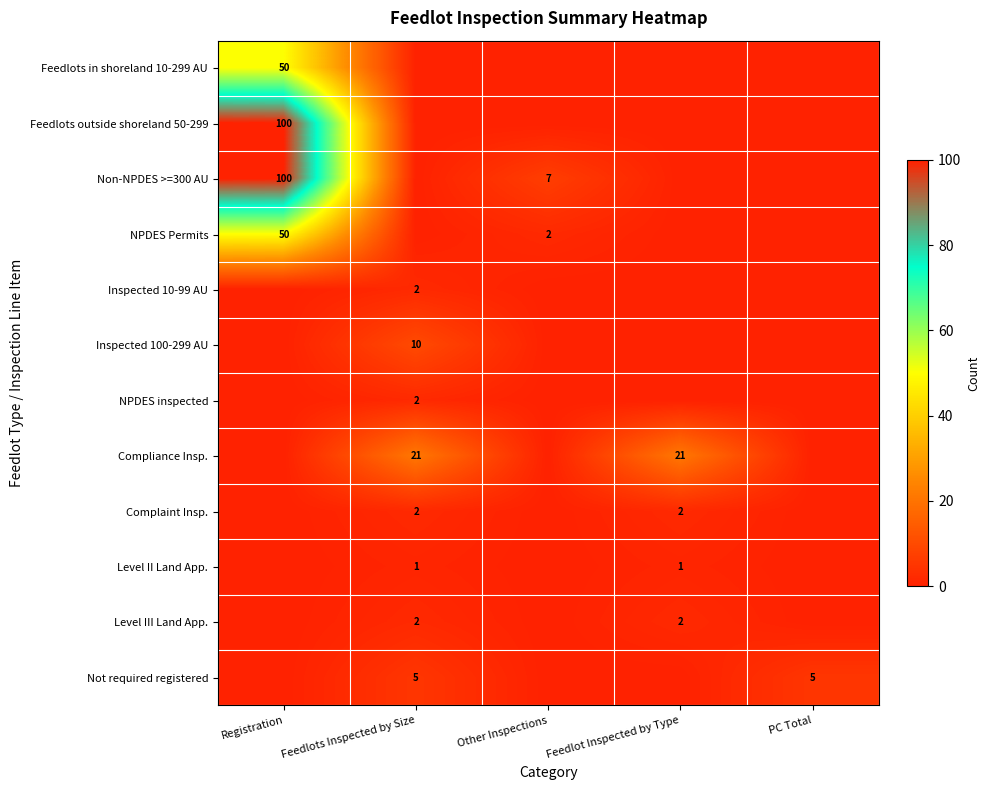

Is it true that Inspected 10-99 AU equals 2 at Feedlots Inspected by Size?

True